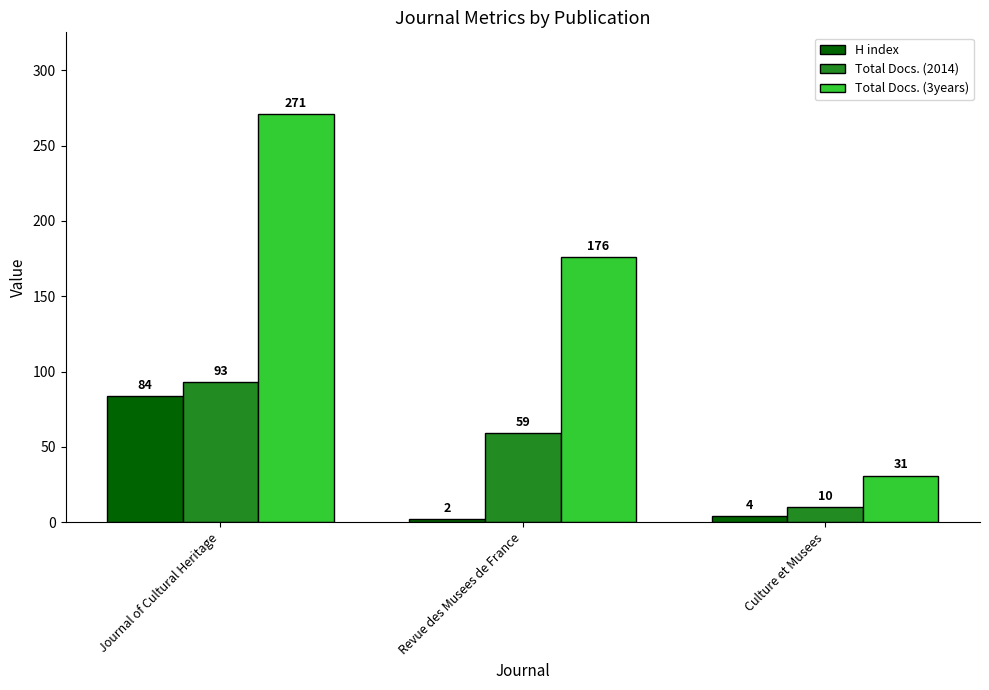

Between Journal of Cultural Heritage and Culture et Musees, which series saw the biggest shift?

Total Docs. (3years)